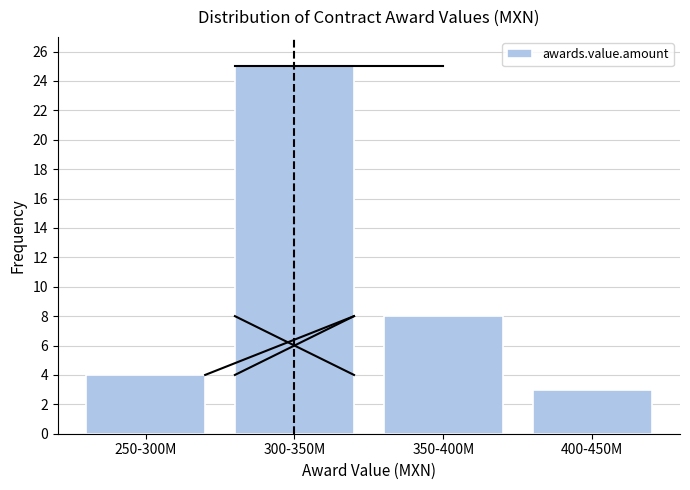

Reading right to left, list all the values displayed in this chart.

3	8	25	4